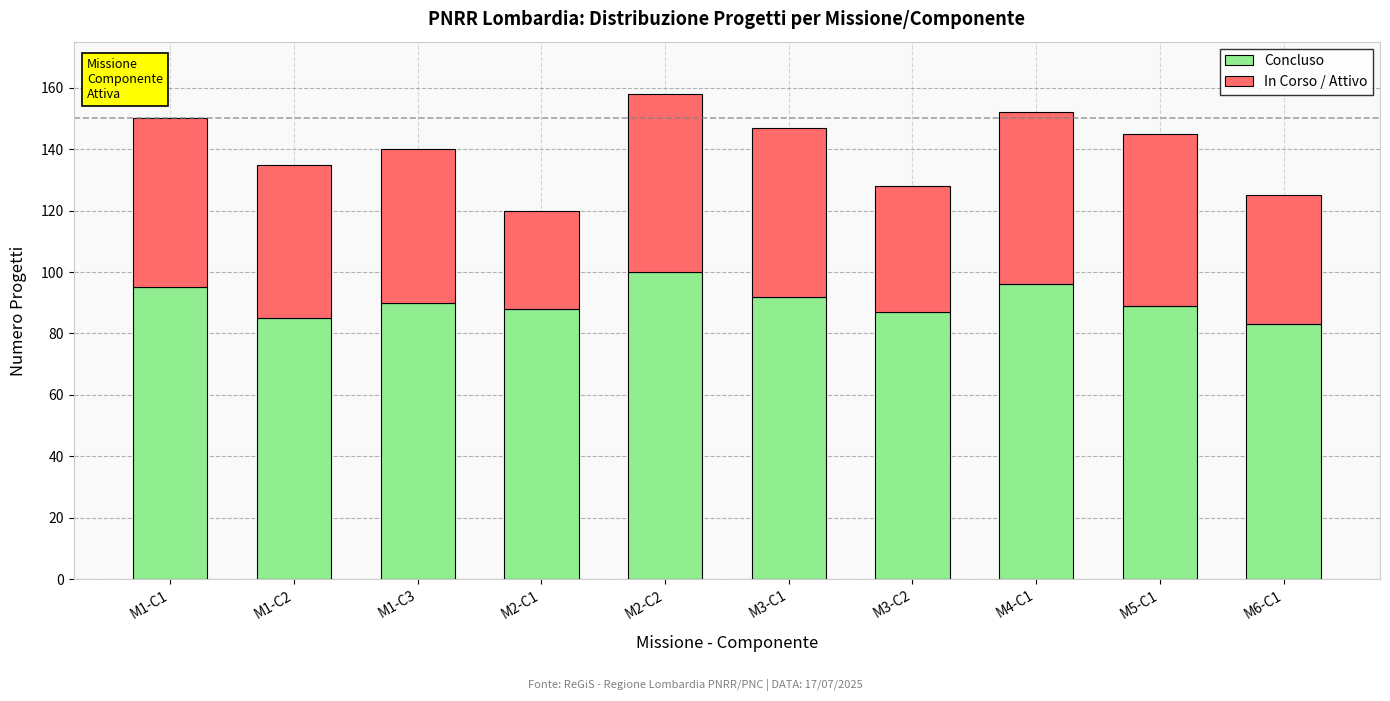

What is the total value across all series at M6-C1?

125